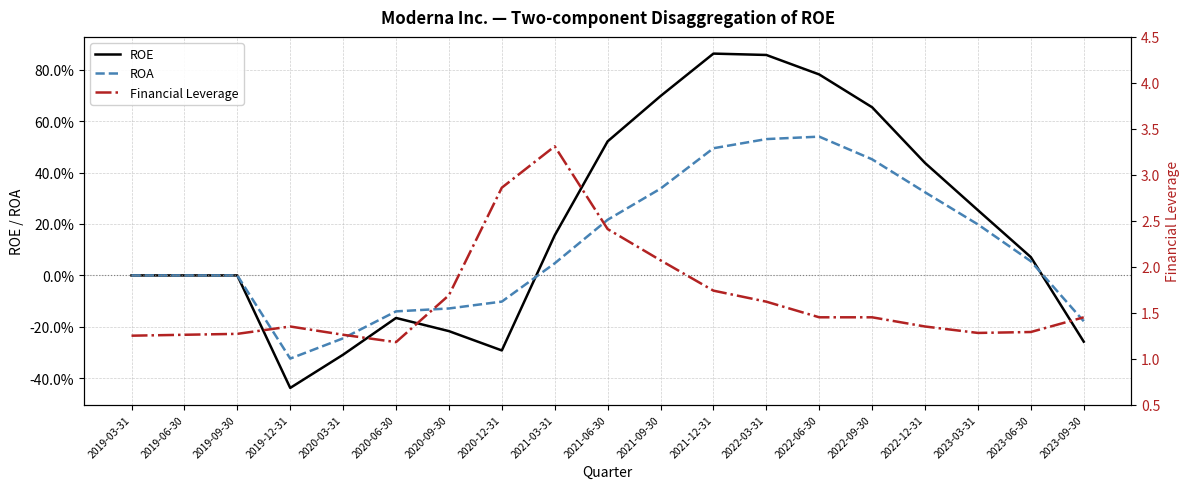

Rank the series at 2022-12-31 from highest to lowest value.

Financial Leverage, ROE, ROA